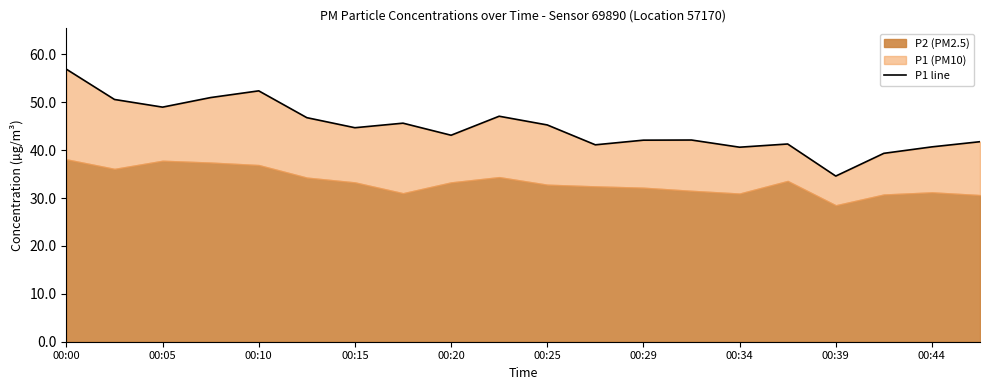

Reading left to right, extract all data points from this chart.

56.9	50.6	49.0	51.0	52.4	46.8	44.7	45.6	43.1	47.1	45.3	41.1	42.1	42.1	40.6	41.3	34.6	39.4	40.7	41.8